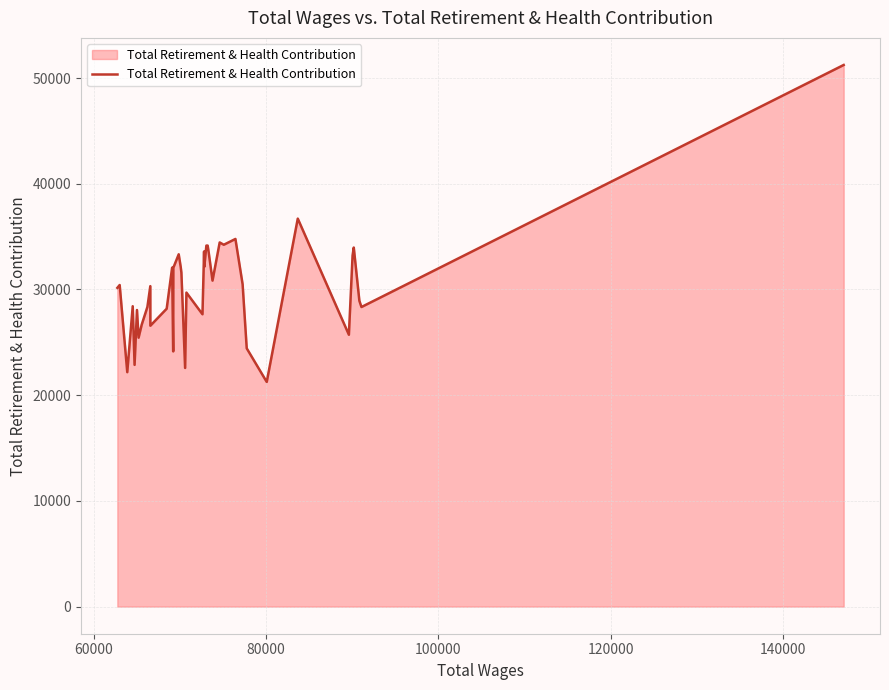

What is the difference between the maximum and minimum values?

29981